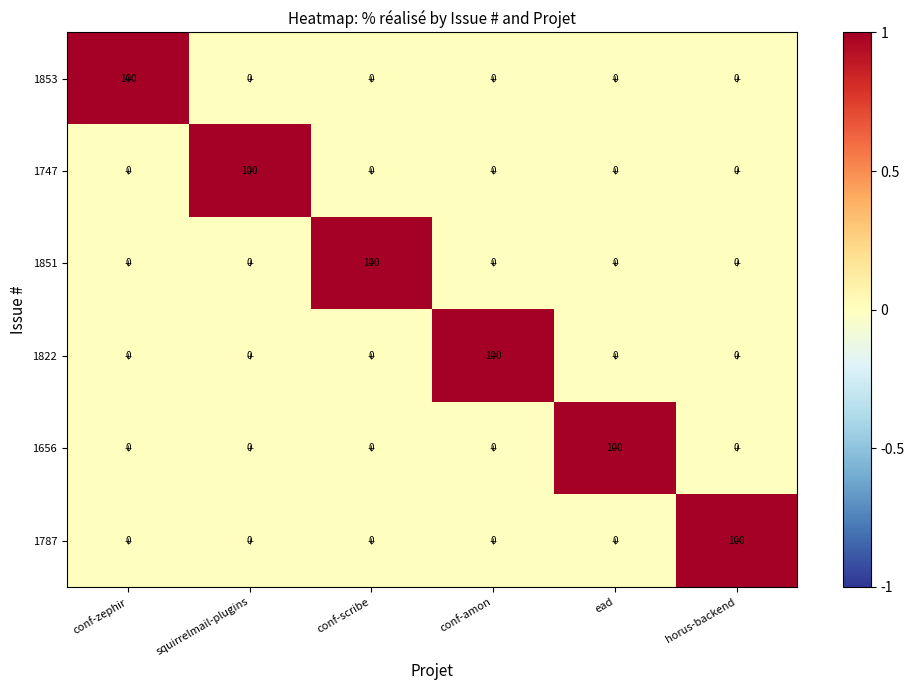

What is the sum of the 1851 values at conf-amon and conf-scribe?

100